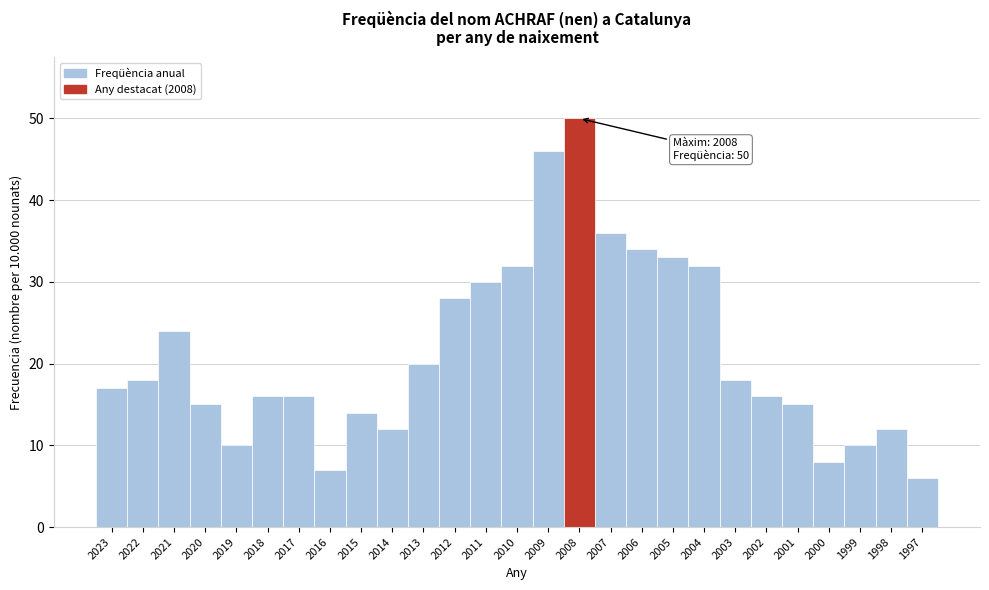

Reading left to right, what are all the values shown in this chart?

17	18	24	15	10	16	16	7	14	12	20	28	30	32	46	50	36	34	33	32	18	16	15	8	10	12	6